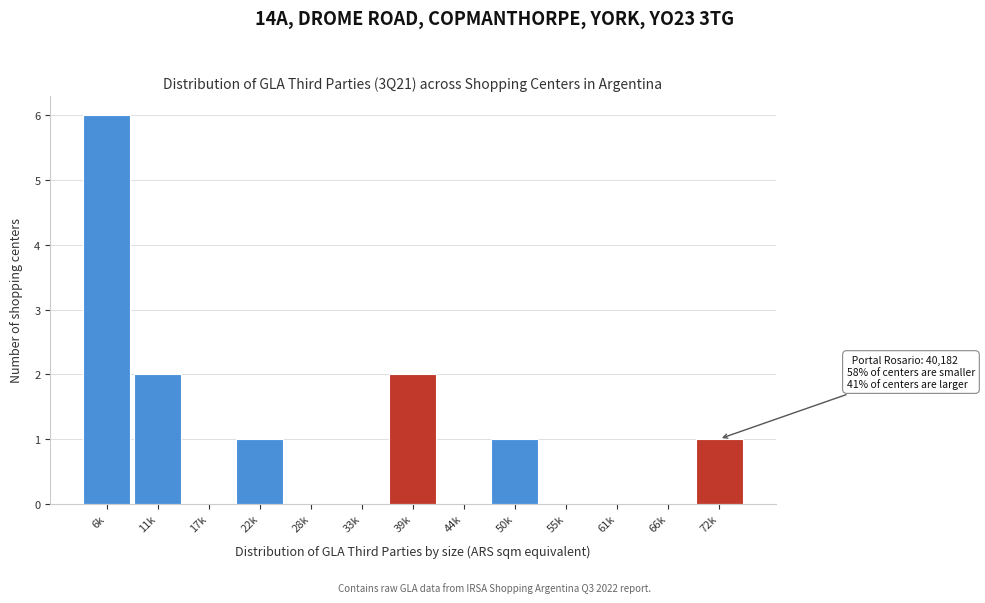

Reading right to left, extract all data points from this chart.

72k=1	66k=0	61k=0	55k=0	50k=1	44k=0	39k=2	33k=0	28k=0	22k=1	17k=0	11k=2	6k=6